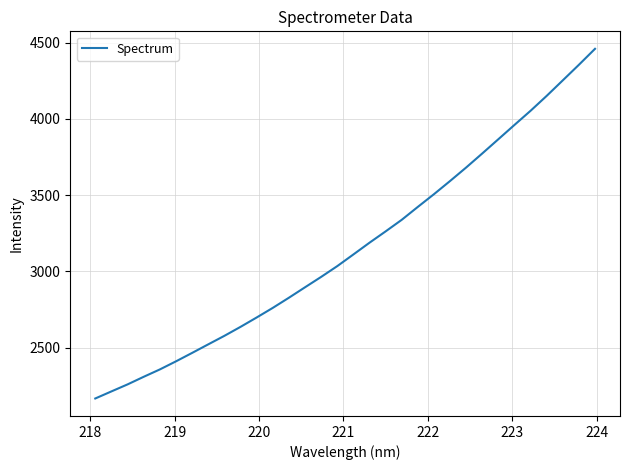

What is the difference between the maximum and minimum values?

2291.9